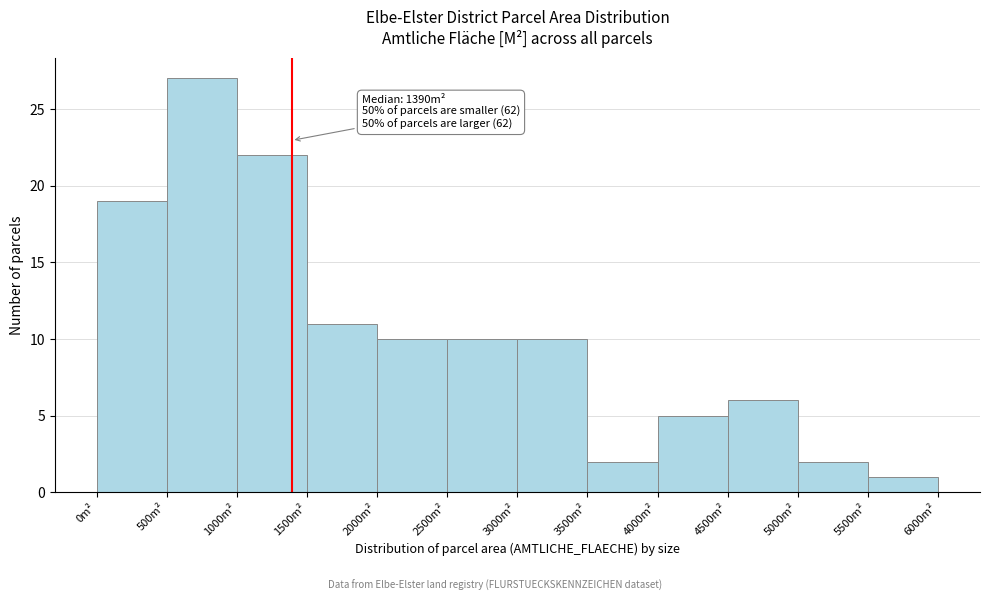

Which range on the x-axis has the tallest bar?

500 to 1000